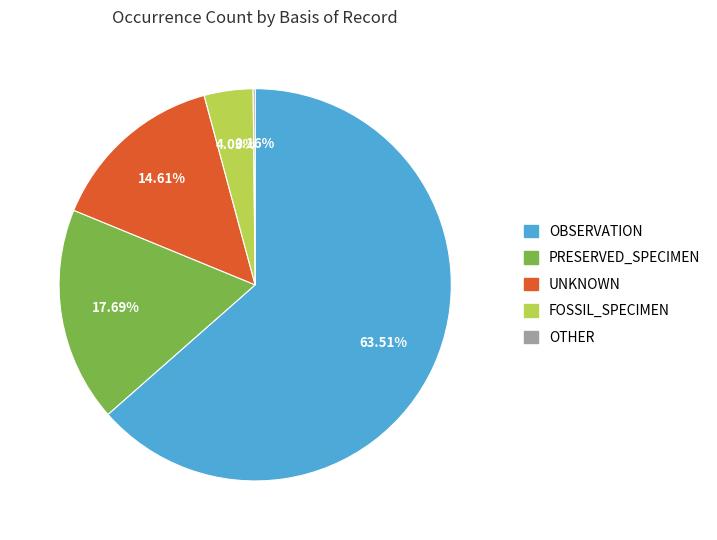

Is there a majority slice in this chart?

Yes